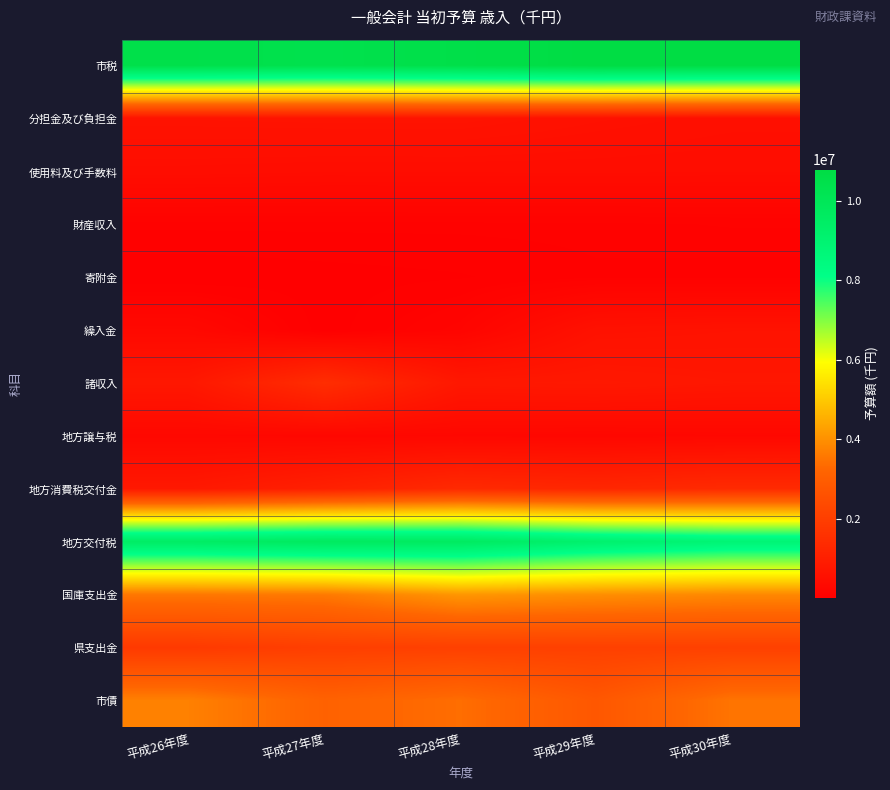

Which label corresponds to the largest value in the chart?

平成29年度